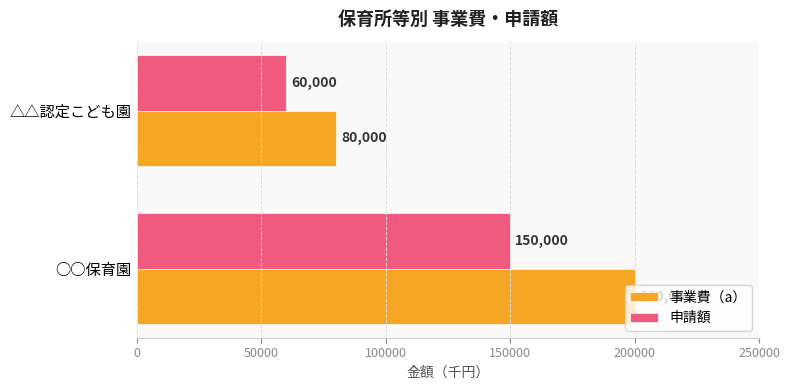

Between ○○保育園 and △△認定こども園, which series saw the biggest shift?

事業費（a）